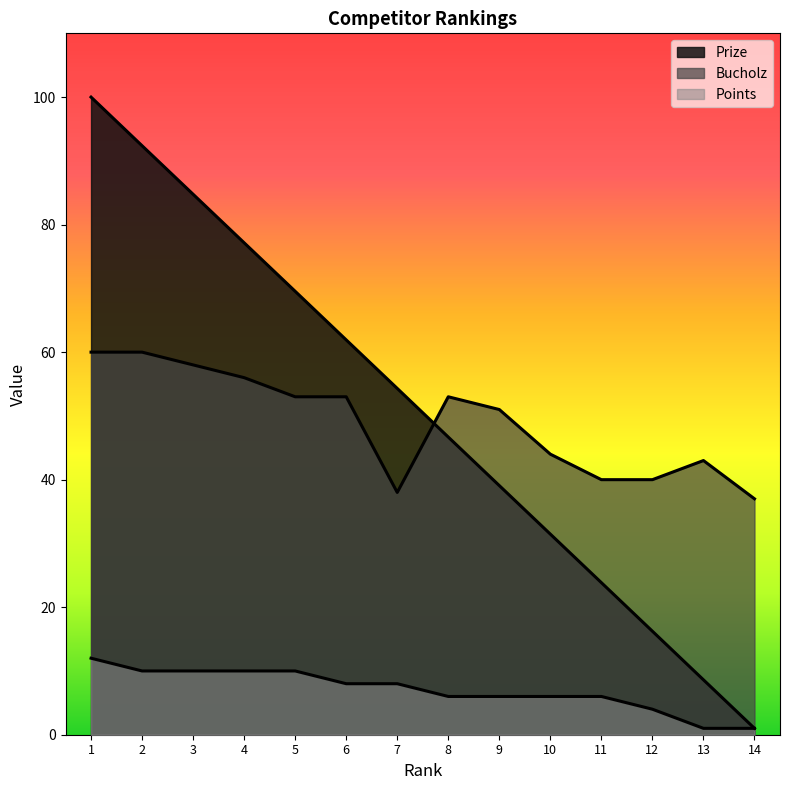

What is the difference between the Bucholz values at 8 and 7?

15.0